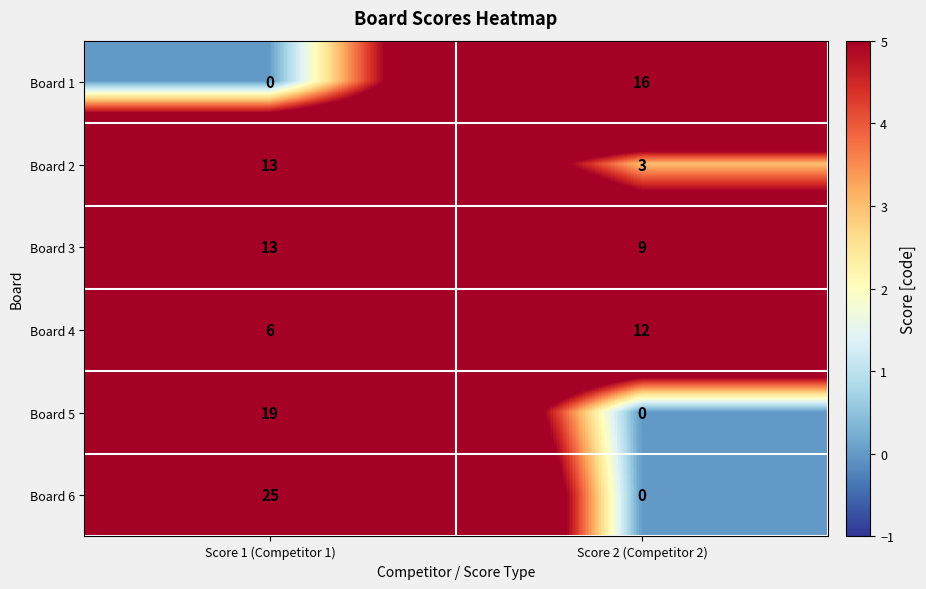

True or false: Board 3 has a value of 13 at Score 1 (Competitor 1).

True